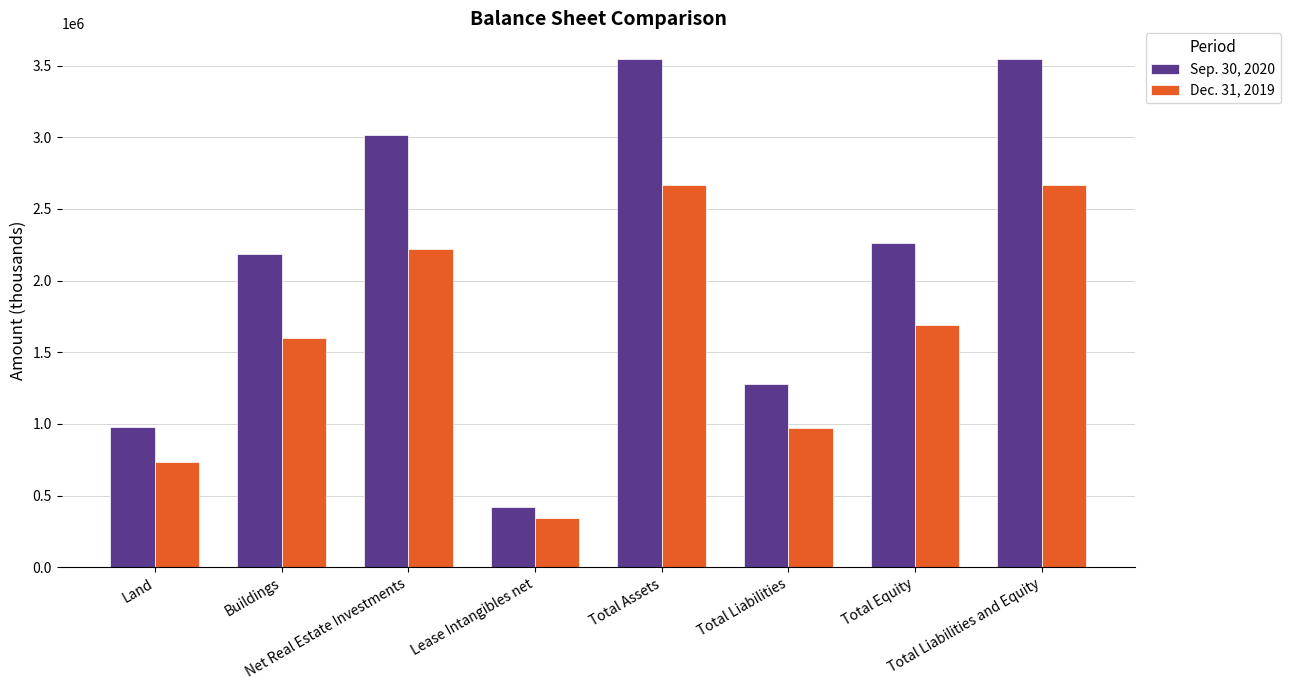

Read the Sep. 30, 2020 value at Total Liabilities, to the nearest 100.

1282200